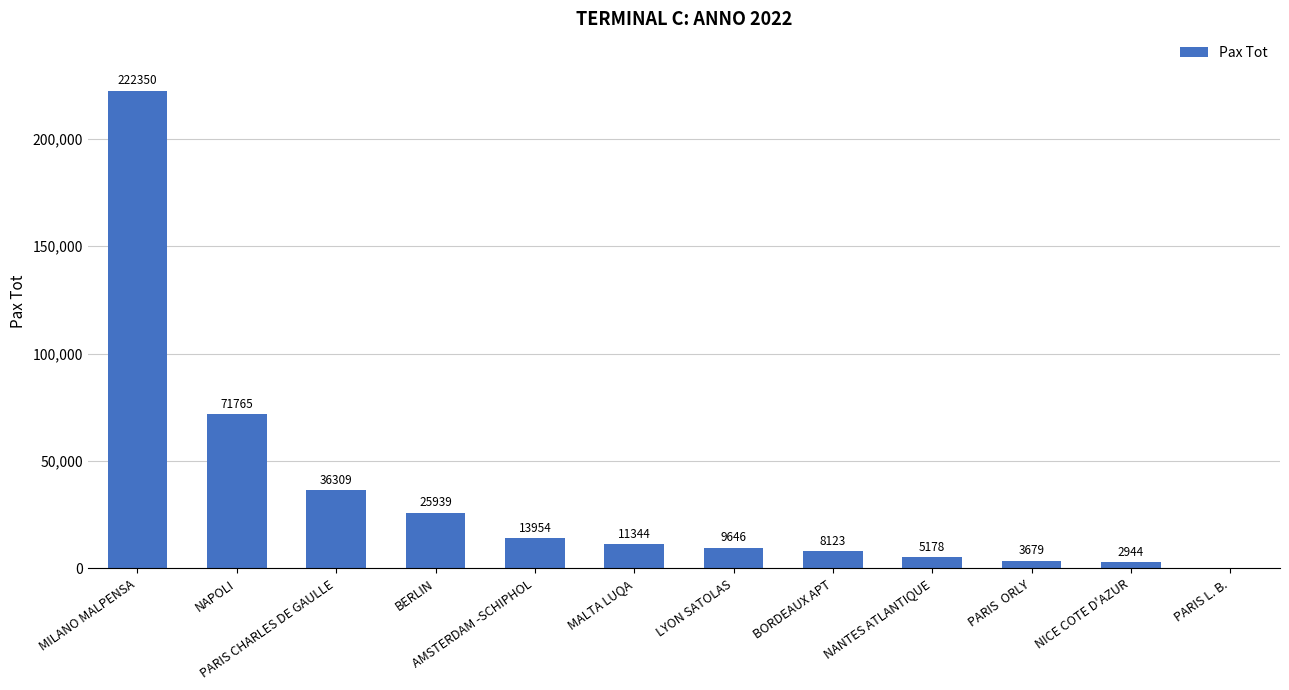

What is the change in value from MILANO MALPENSA to NICE COTE D'AZUR?

-219406